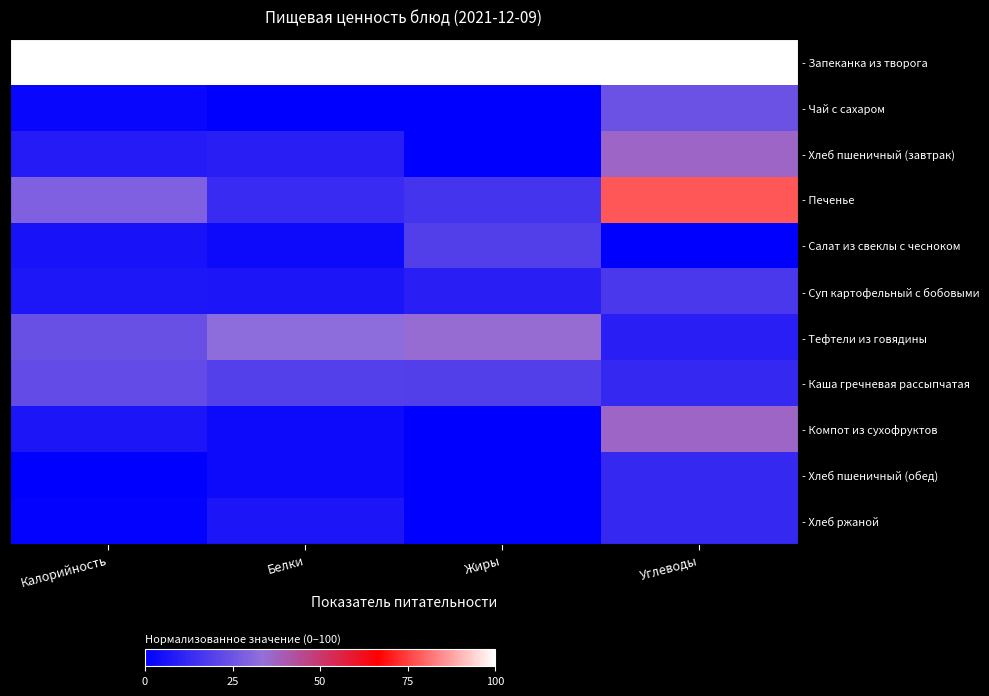

Rank the series at Углеводы from lowest to highest value.

- Салат из свеклы с чесноком, - Тефтели из говядины, - Каша гречневая рассыпчатая, - Хлеб пшеничный (обед), - Хлеб ржаной, - Суп картофельный с бобовыми, - Чай с сахаром, - Хлеб пшеничный (завтрак), - Компот из сухофруктов, - Печенье, - Запеканка из творога